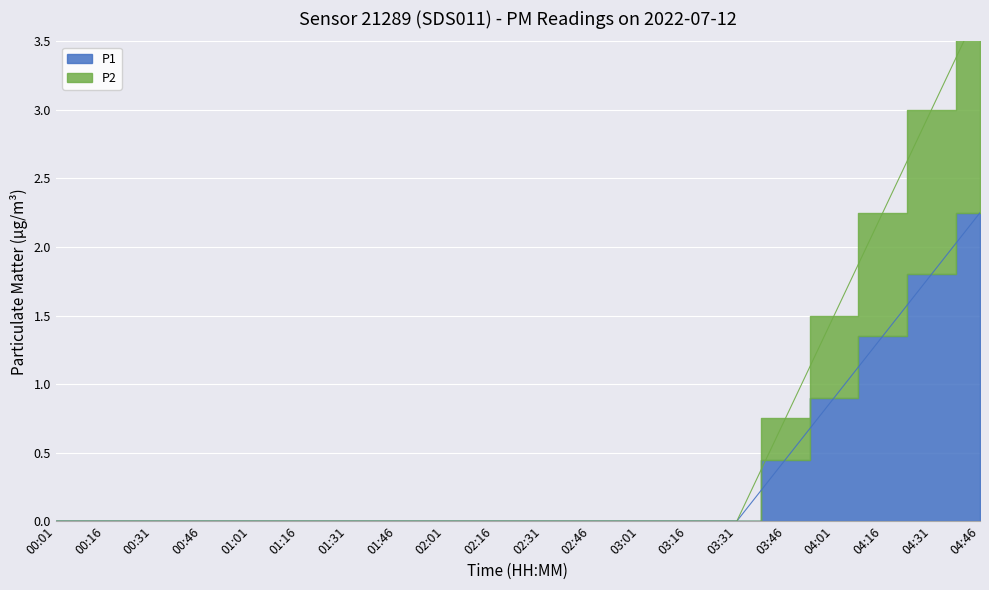

How many data points in P2 are above 0?

5